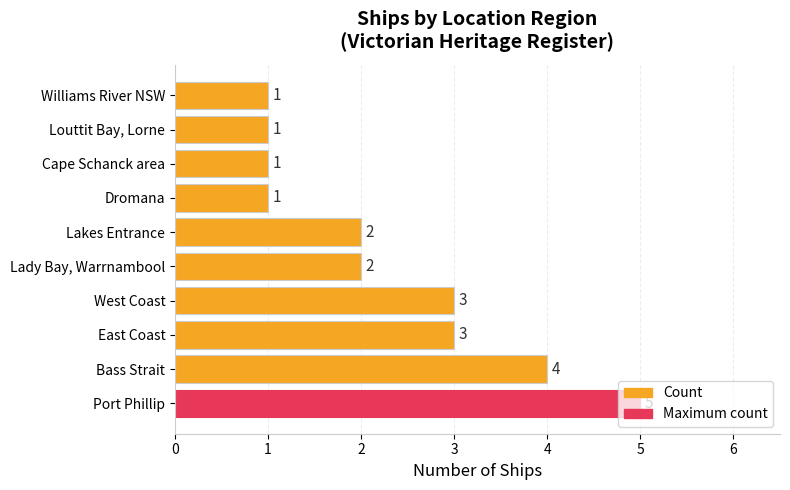

The value at Port Phillip is 5. True or false?

True